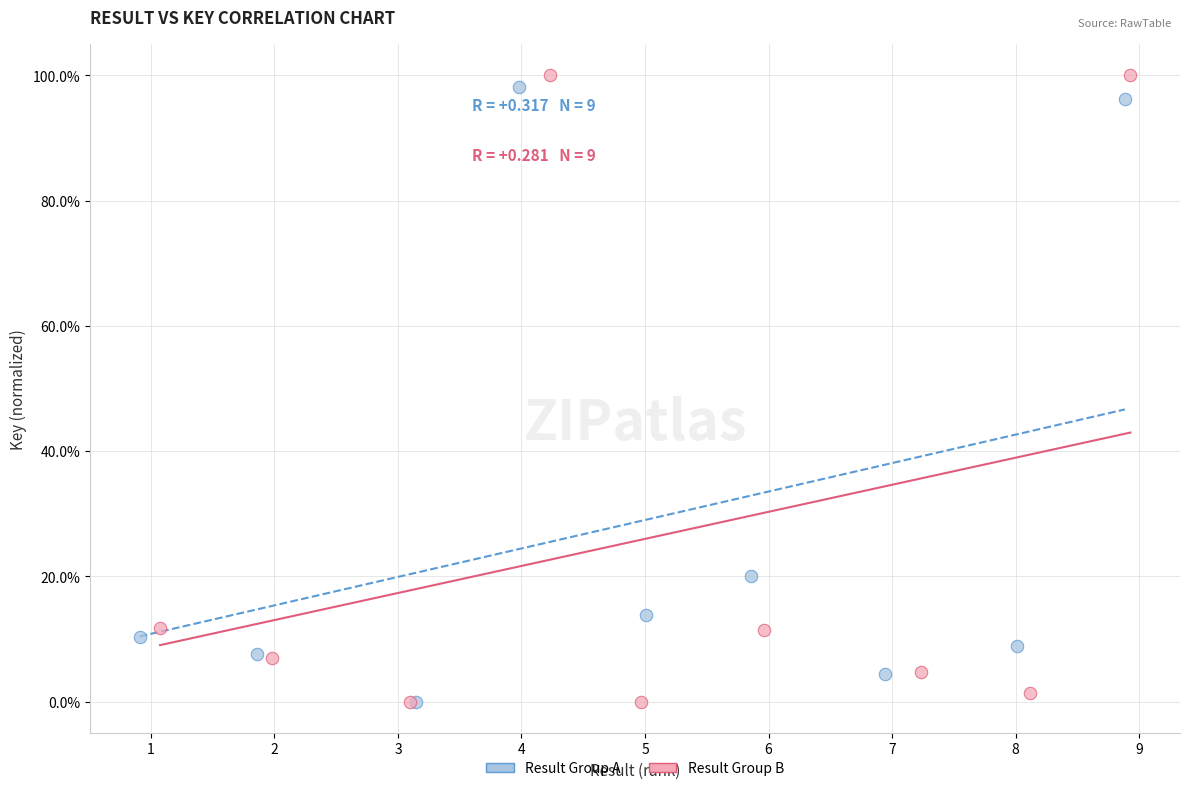

Which series contains the highest Y value?

Result Group B